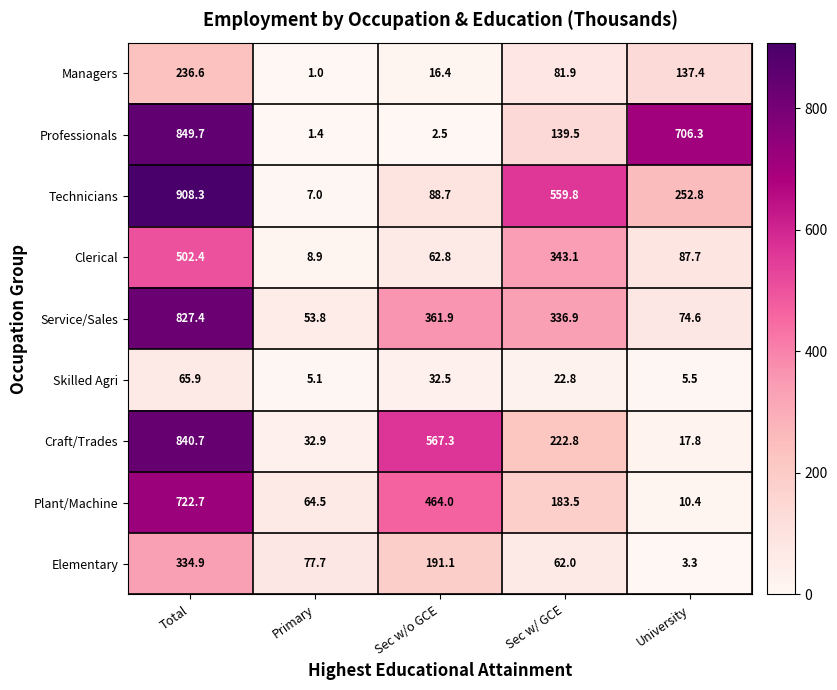

Count the number of data series in this chart.

9